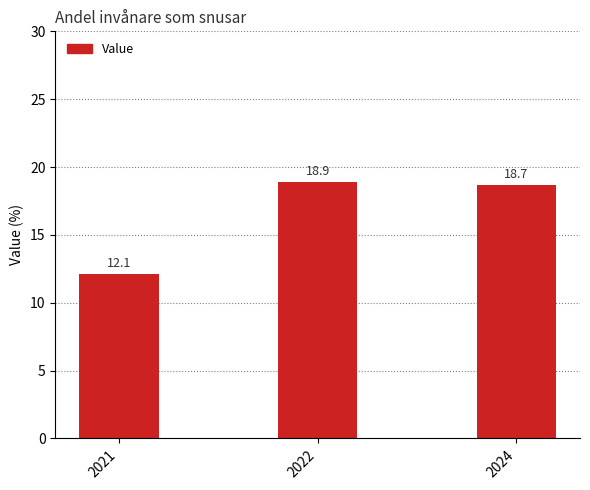

List the labels in order of value, largest first.

2022, 2024, 2021